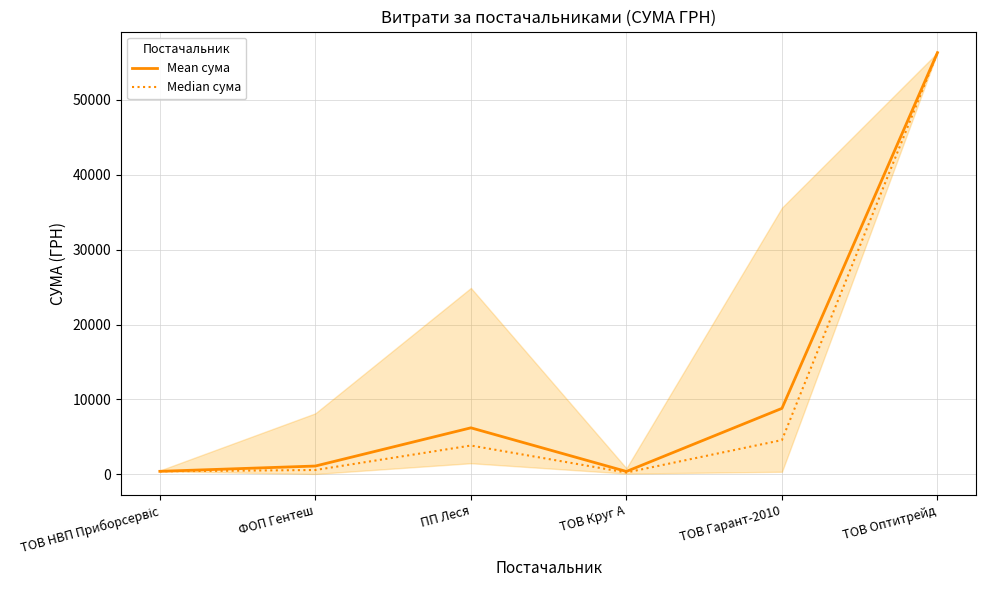

Which series has the largest total across all categories?

Mean сума